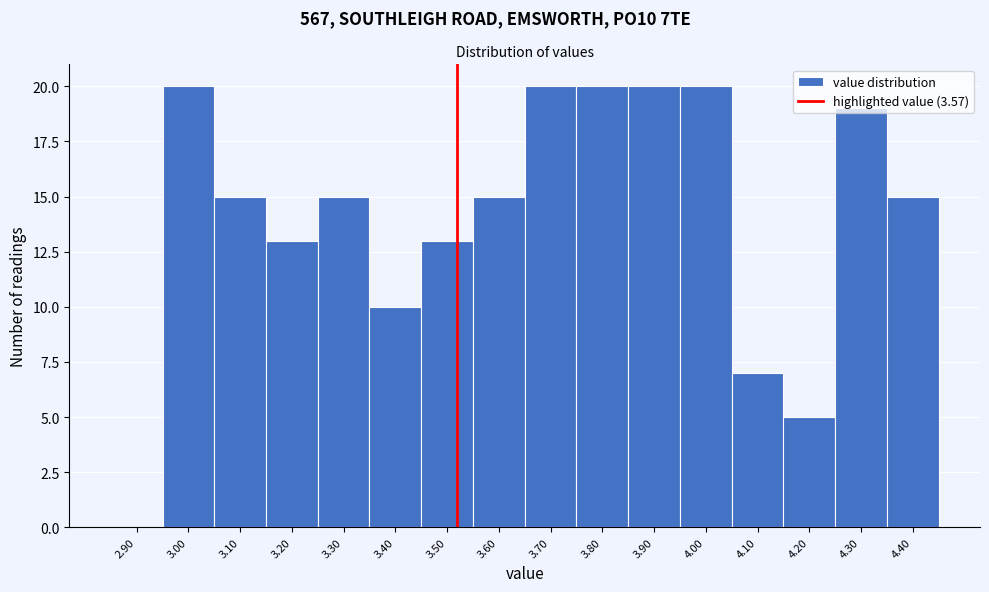

Which has a higher value, 4.30 or 3.60?

4.30